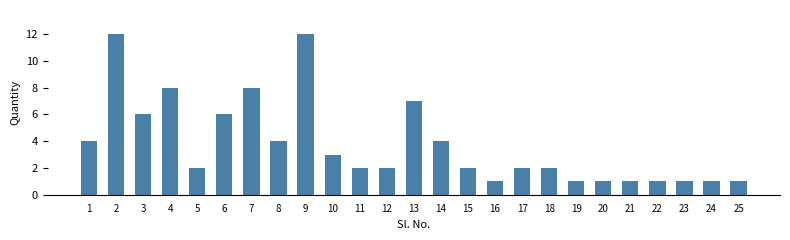

Is it true that the value at 3 is 11?

False